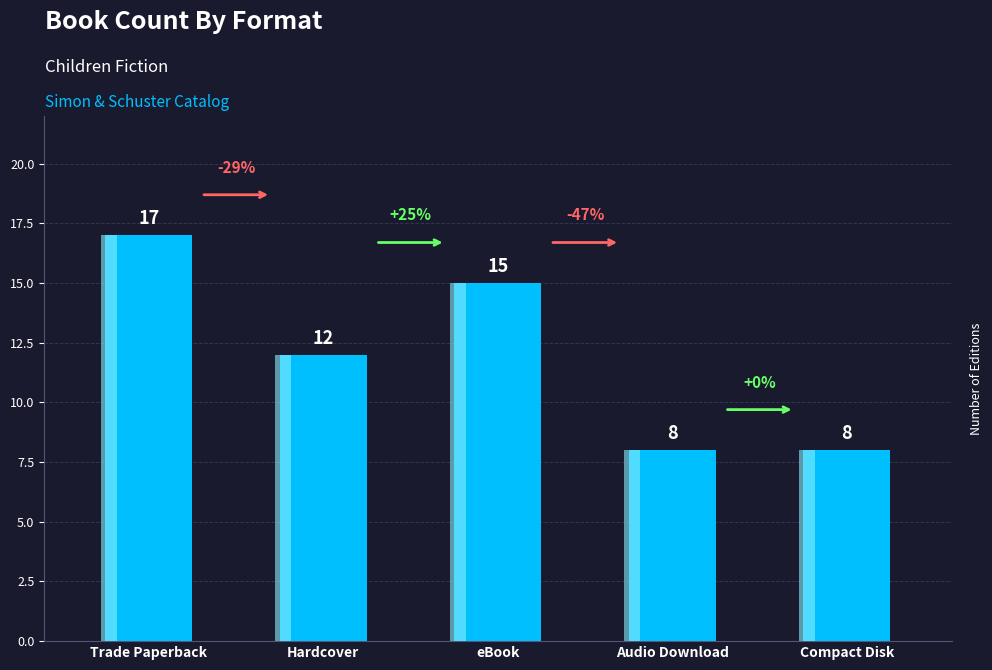

Reading left to right, what are all the values shown in this chart?

17	12	15	8	8